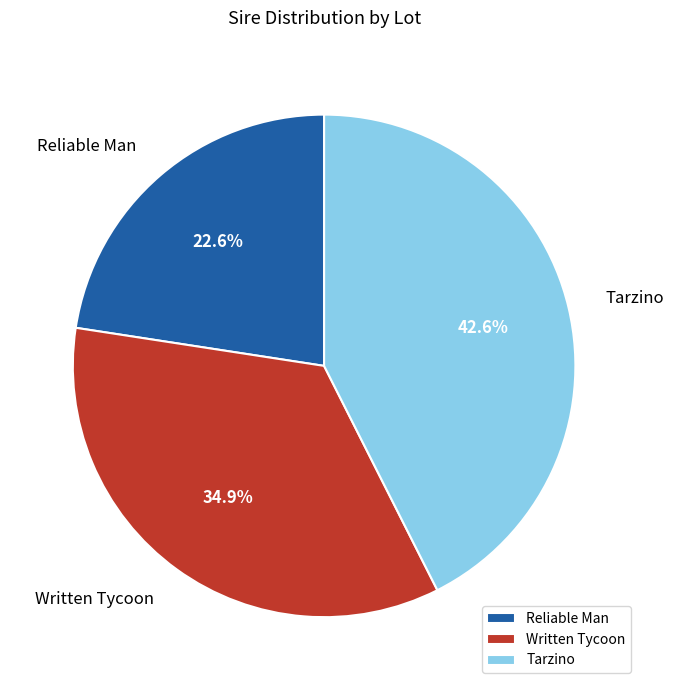

Which category has the biggest portion of the pie?

Tarzino